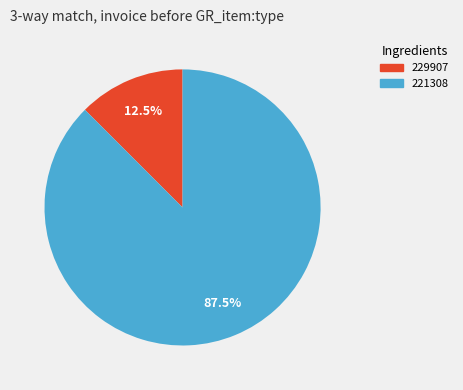

To the nearest percent, what is the average slice percentage?

50%